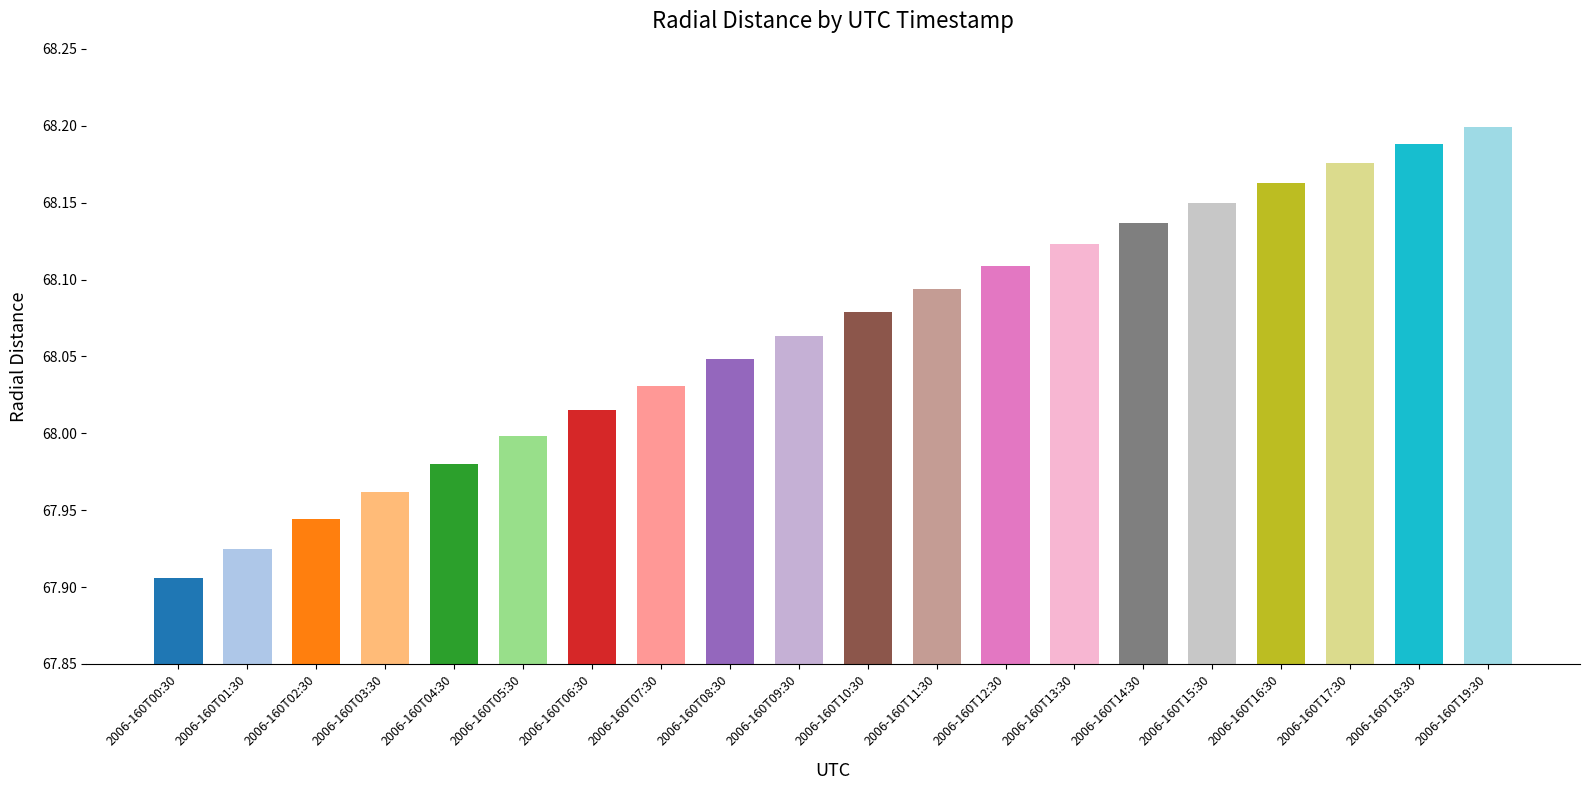

Count the number of categories in the chart.

20